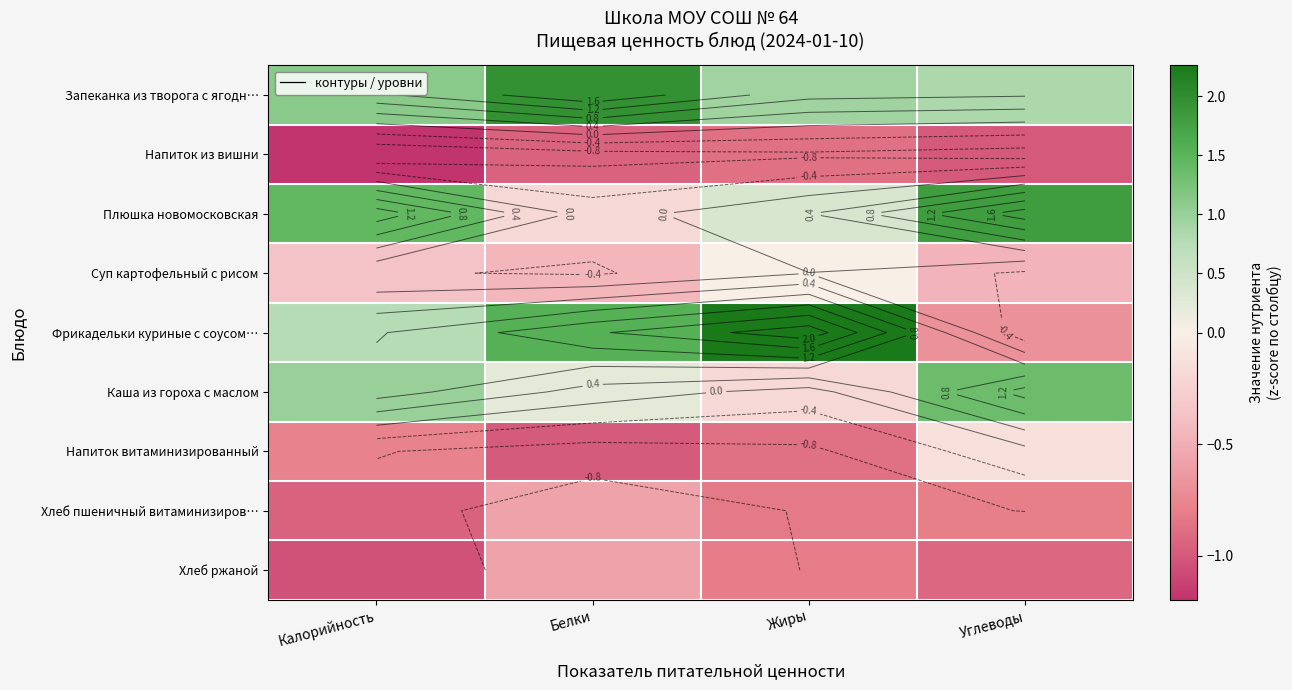

What is the greatest value displayed?

2.3